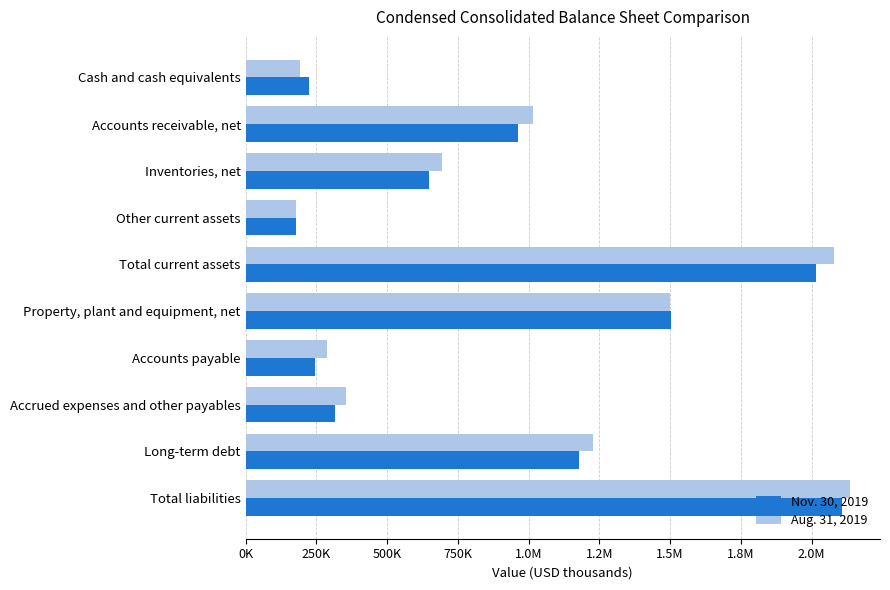

What are all the series names shown in the legend?

Nov. 30, 2019, Aug. 31, 2019